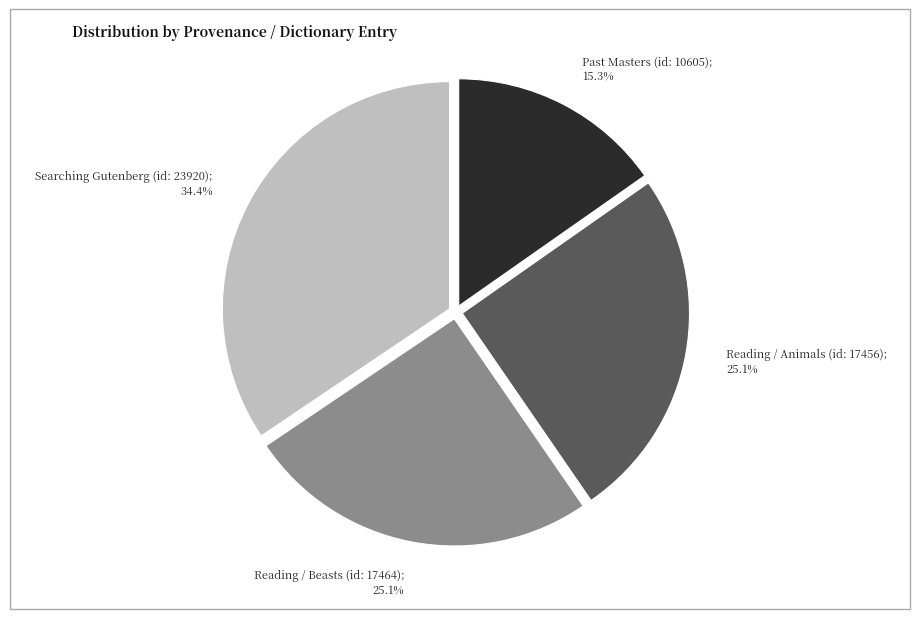

Is there a majority slice in this chart?

No